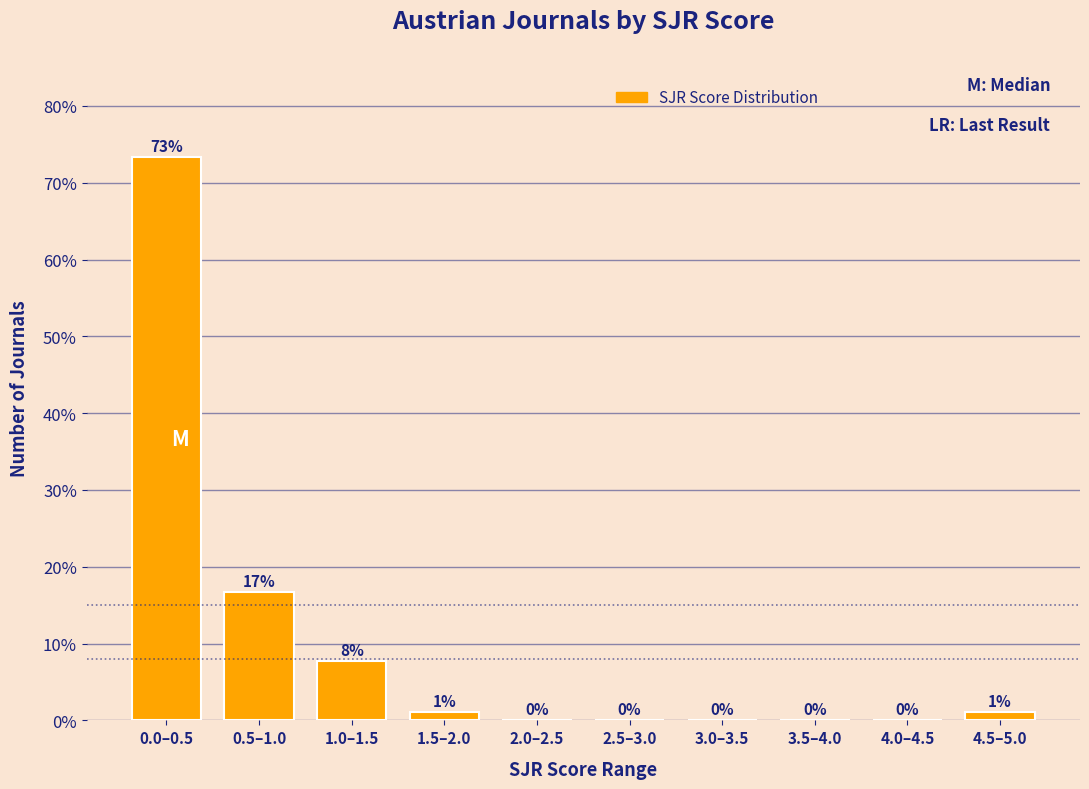

At which category does the chart reach its peak across all series?

0.0–0.5